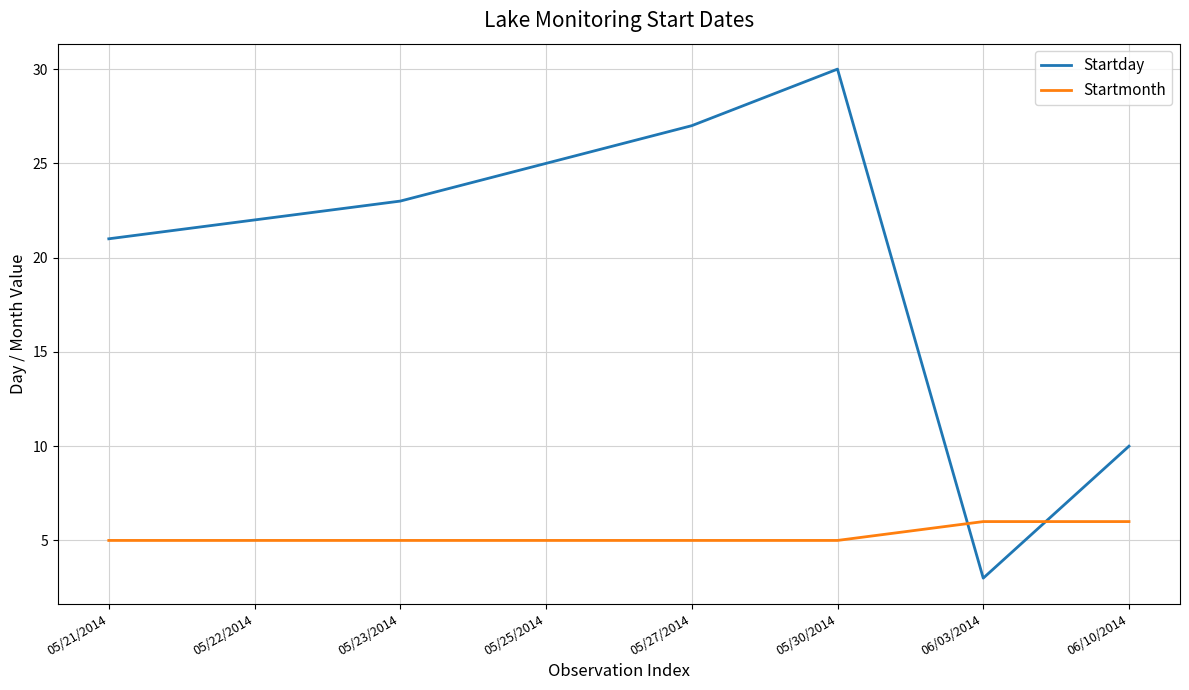

At which category does Startday reach its first local valley?

06/03/2014